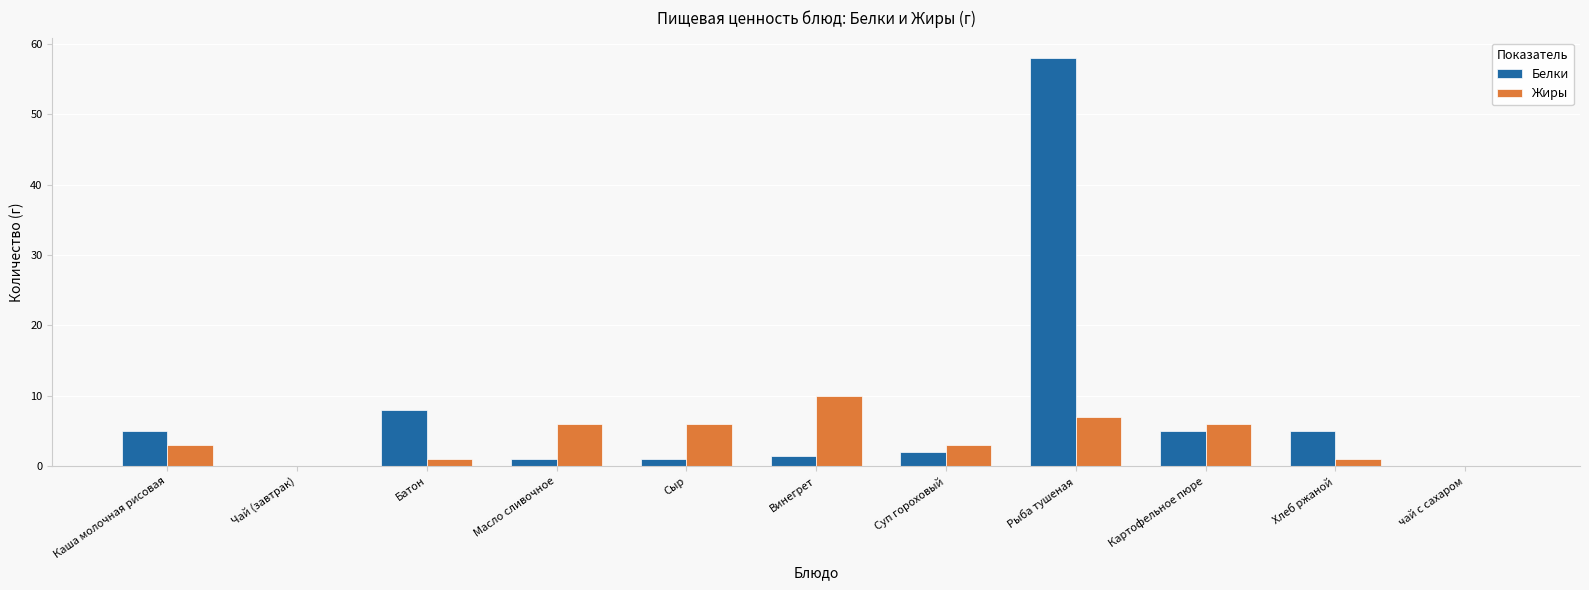

Are the bars grouped side by side (vs. stacked)?

Yes